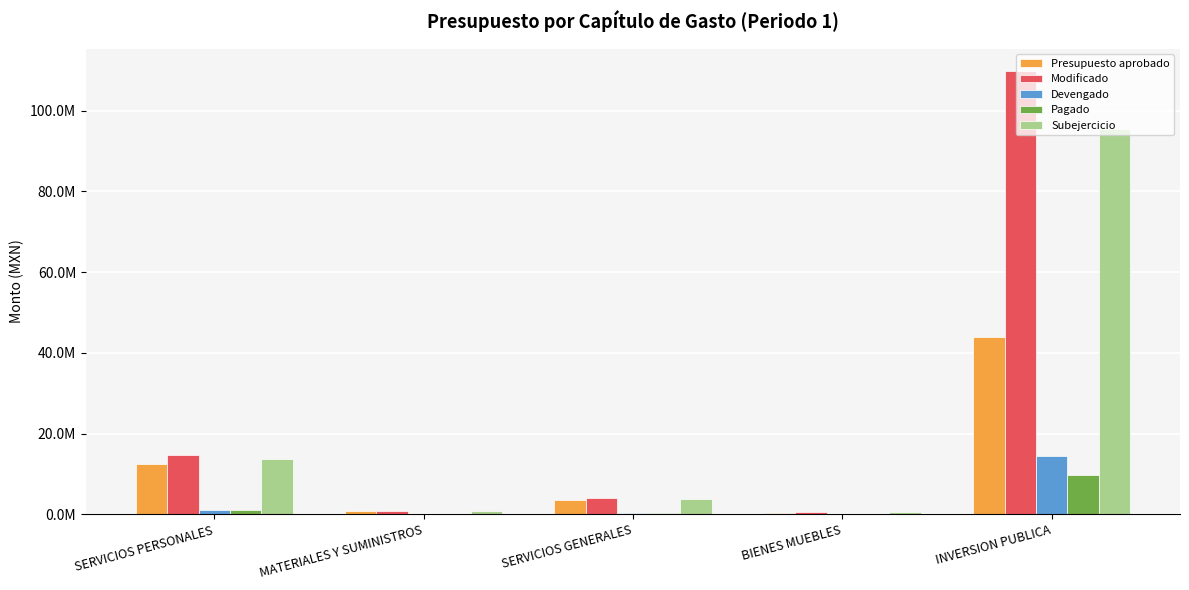

List the labels in order of Devengado value, smallest first.

BIENES MUEBLES, MATERIALES Y SUMINISTROS, SERVICIOS GENERALES, SERVICIOS PERSONALES, INVERSION PUBLICA